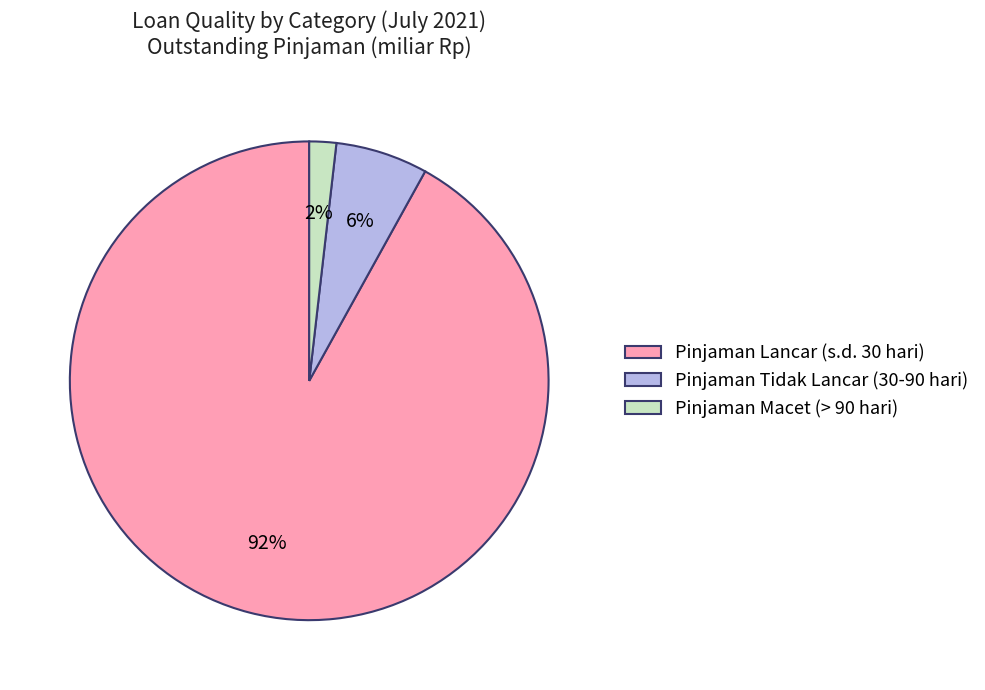

Count the number of slices in the pie.

3